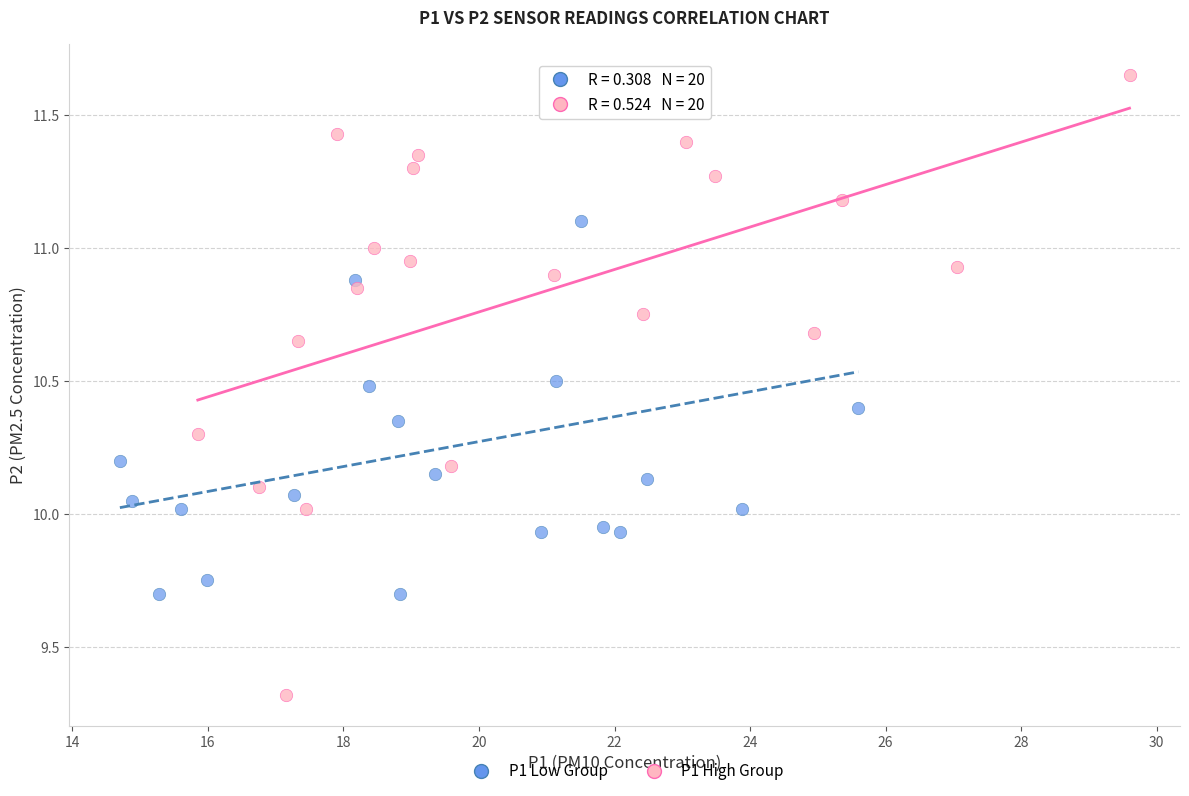

Which series has the largest Y range (max minus min)?

P1 High Group